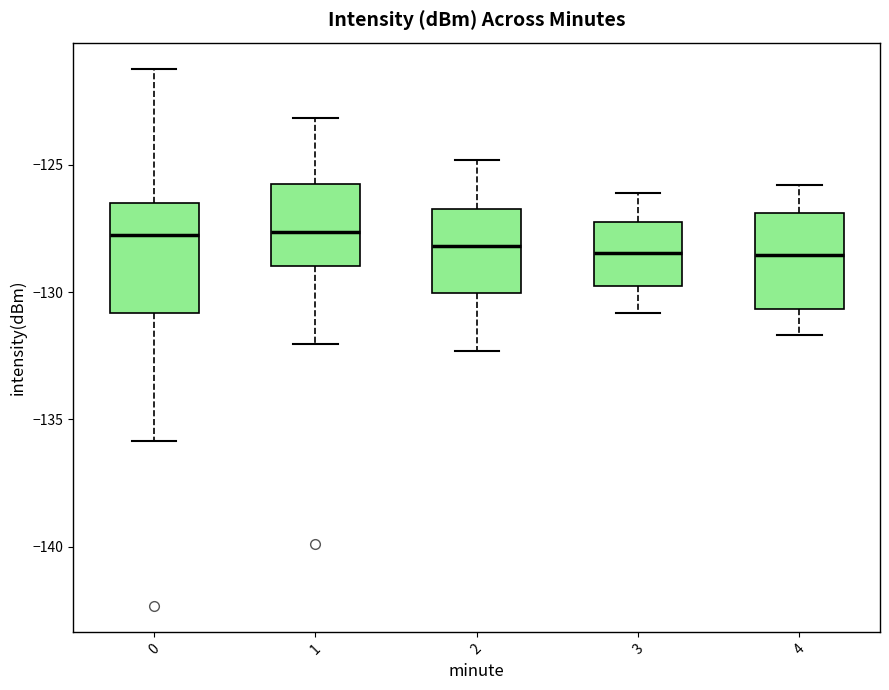

Reading left to right, read every box against the y-axis: the position of its median line, the range the box covers, and the ends of its whiskers. The values are not printed on the chart, so give them approximately, as read against the axis.

0: median -127.5, box -131.0 to -126.5, whiskers -136.0 to -121.0
1: median -127.5, box -129.0 to -126.0, whiskers -132.0 to -123.0
2: median -128.0, box -130.0 to -126.5, whiskers -132.5 to -125.0
3: median -128.5, box -130.0 to -127.0, whiskers -131.0 to -126.0
4: median -128.5, box -130.5 to -127.0, whiskers -131.5 to -126.0